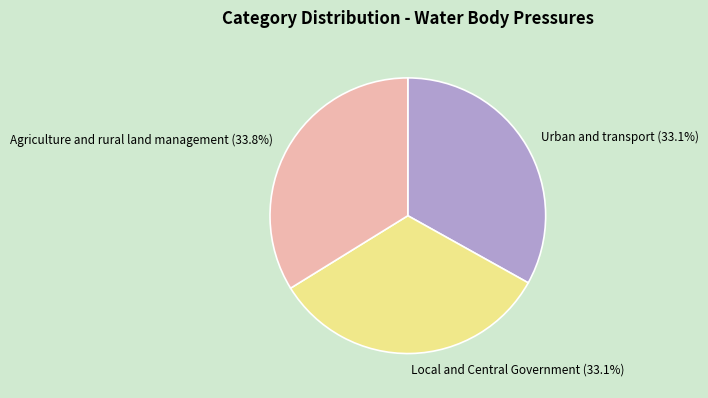

Is it true that Urban and transport is 33% of the pie?

True